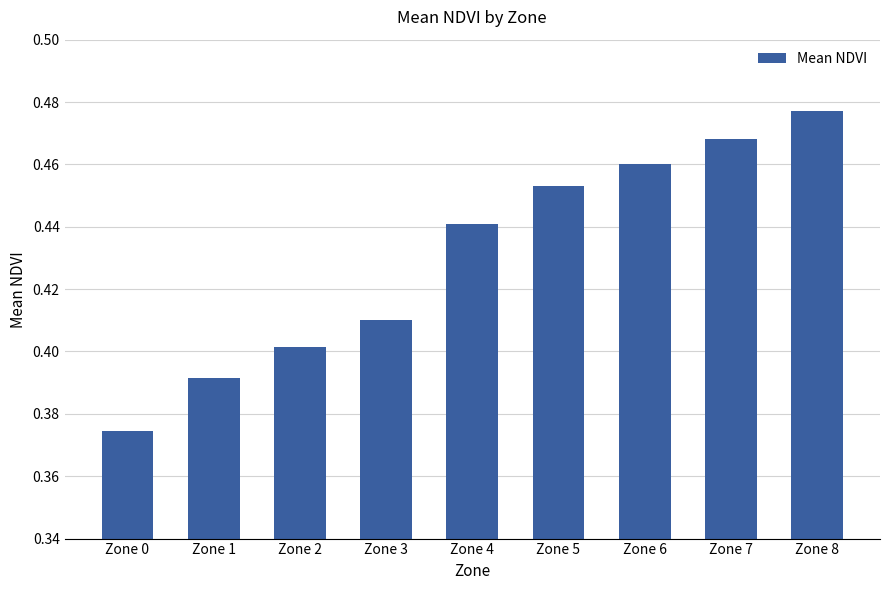

List the labels in order of value, smallest first.

Zone 0, Zone 1, Zone 2, Zone 3, Zone 4, Zone 5, Zone 6, Zone 7, Zone 8